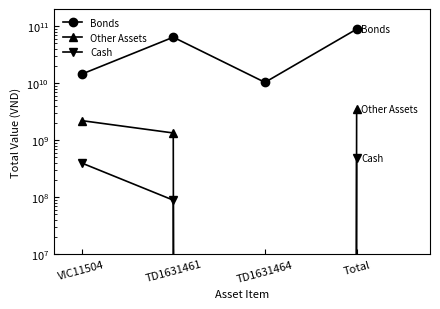

Where does the Cash series first go above 396659030?

Total